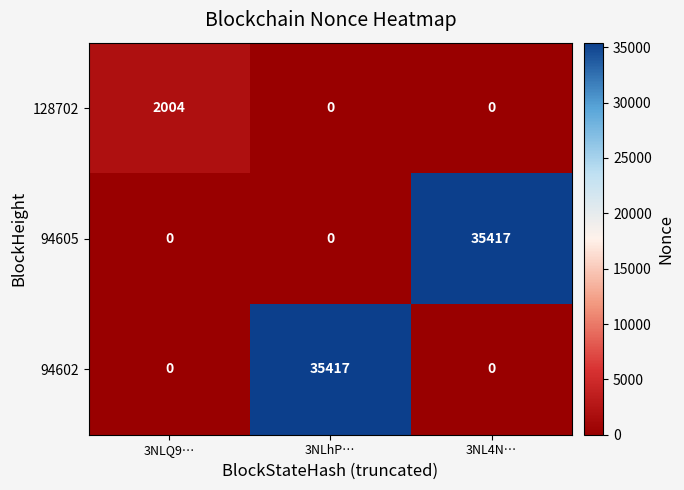

At how many categories does at least one series exceed 31?

3